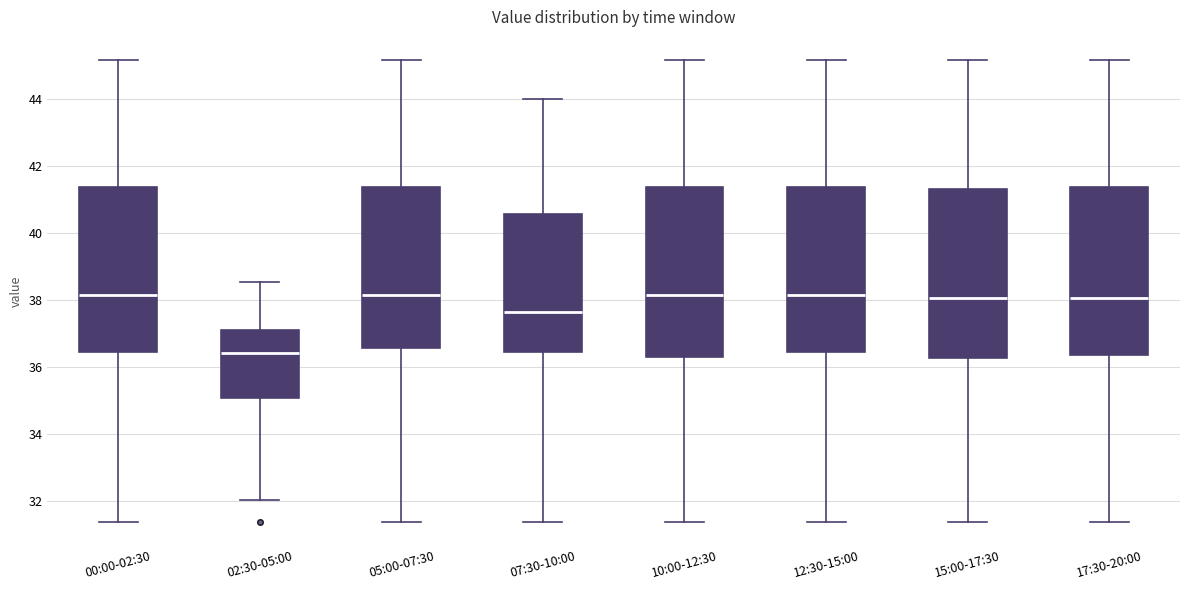

Reading left to right, transcribe this box plot: for each box, give where its median line is, the range the box spans, and where its two whiskers end, as read against the y-axis. The values are not printed on the chart, so give them approximately, as read against the axis.

00:00-02:30: median 38.2, box 36.4 to 41.4, whiskers 31.4 to 45.2
02:30-05:00: median 36.4, box 35.0 to 37.2, whiskers 32.0 to 38.6
05:00-07:30: median 38.2, box 36.6 to 41.4, whiskers 31.4 to 45.2
07:30-10:00: median 37.6, box 36.4 to 40.6, whiskers 31.4 to 44.0
10:00-12:30: median 38.2, box 36.2 to 41.4, whiskers 31.4 to 45.2
12:30-15:00: median 38.2, box 36.4 to 41.4, whiskers 31.4 to 45.2
15:00-17:30: median 38.0, box 36.2 to 41.4, whiskers 31.4 to 45.2
17:30-20:00: median 38.0, box 36.4 to 41.4, whiskers 31.4 to 45.2